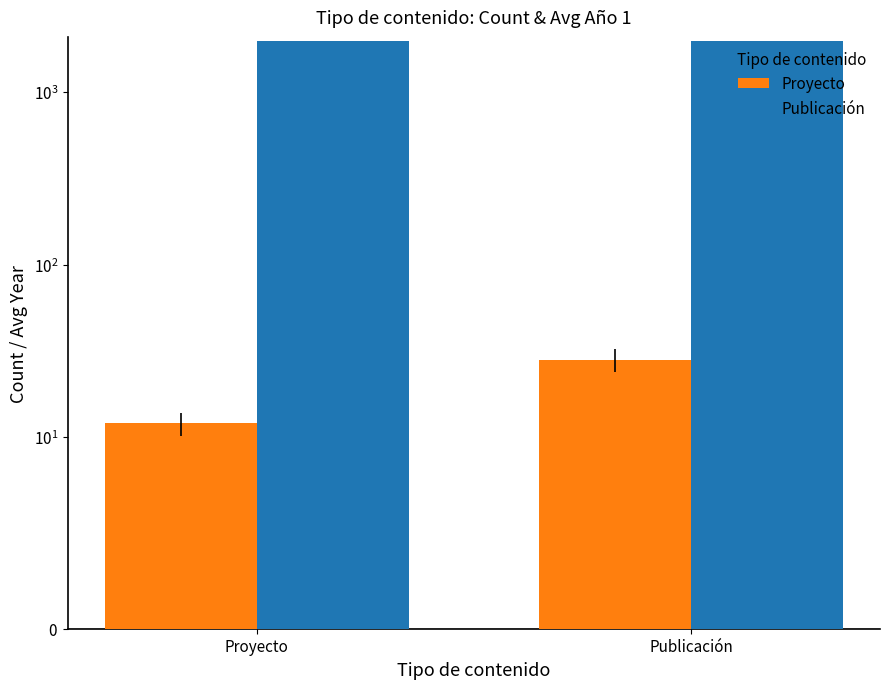

Which category has the highest value across all series?

Publicación